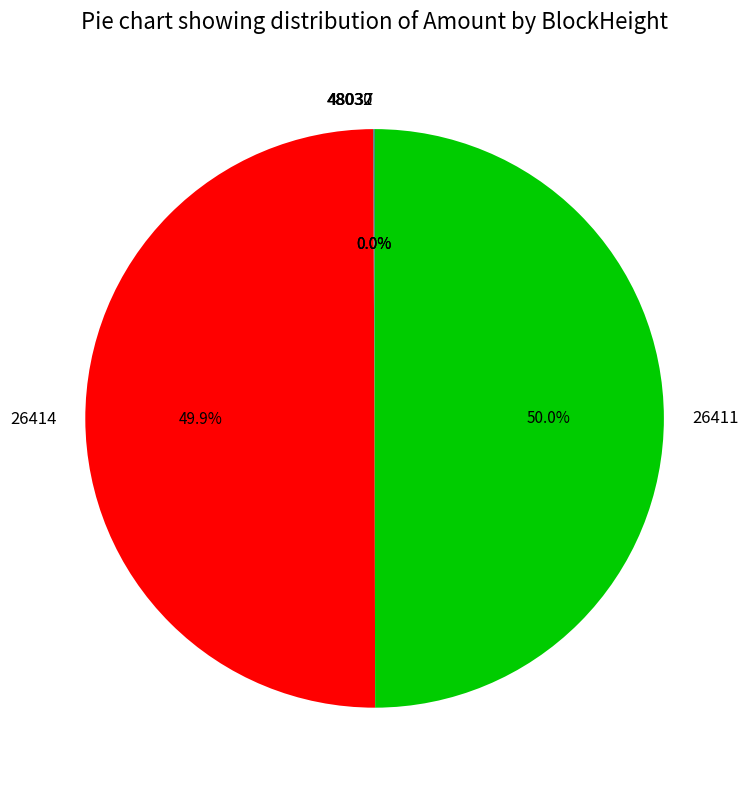

To the nearest percent, what percentage of the pie is 26414?

50%